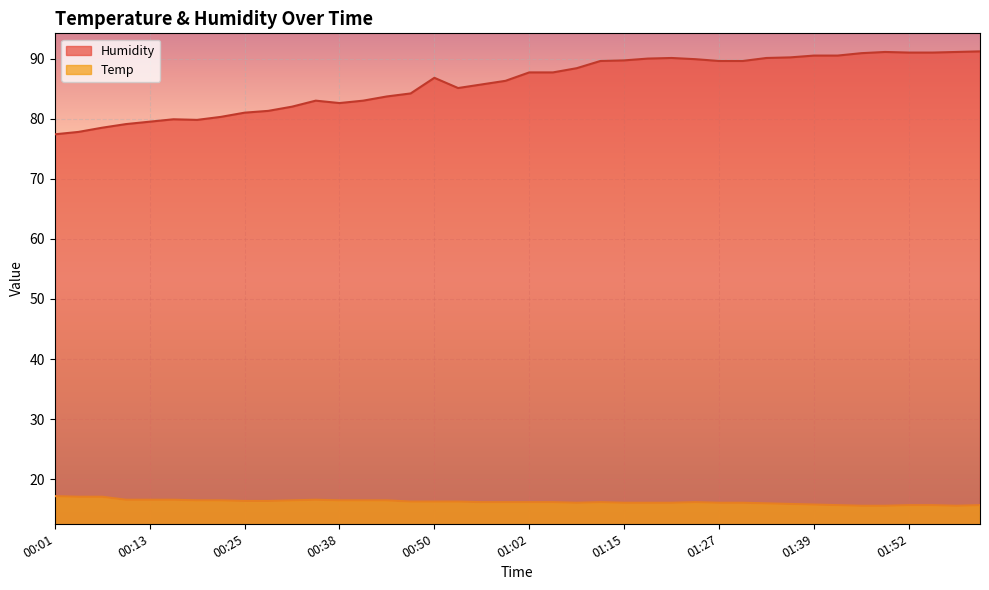

What is the lowest value of the Temp series?

15.6